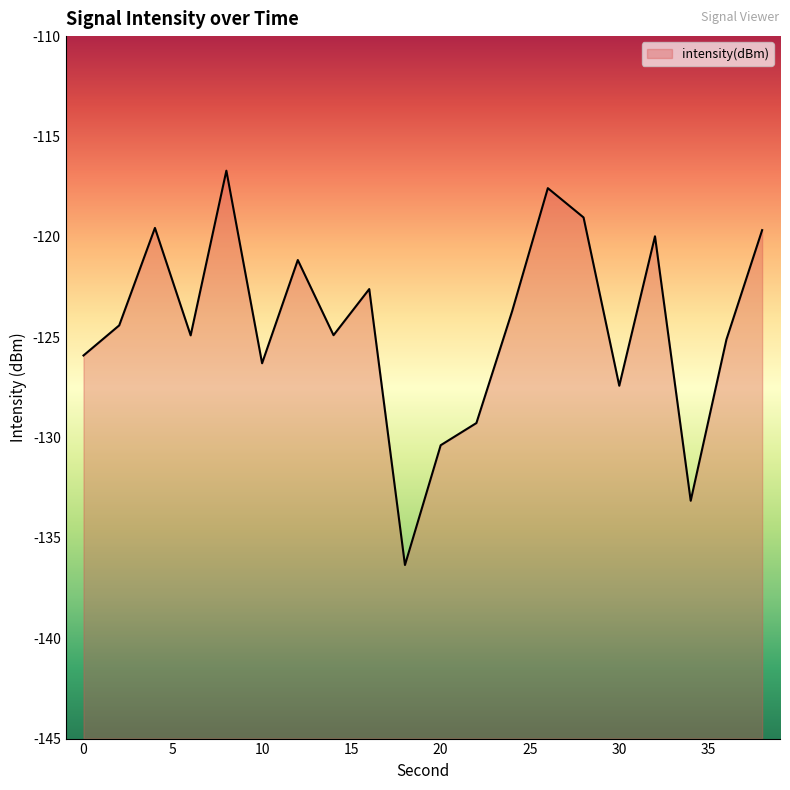

What is the difference between the maximum and minimum values?

19.6